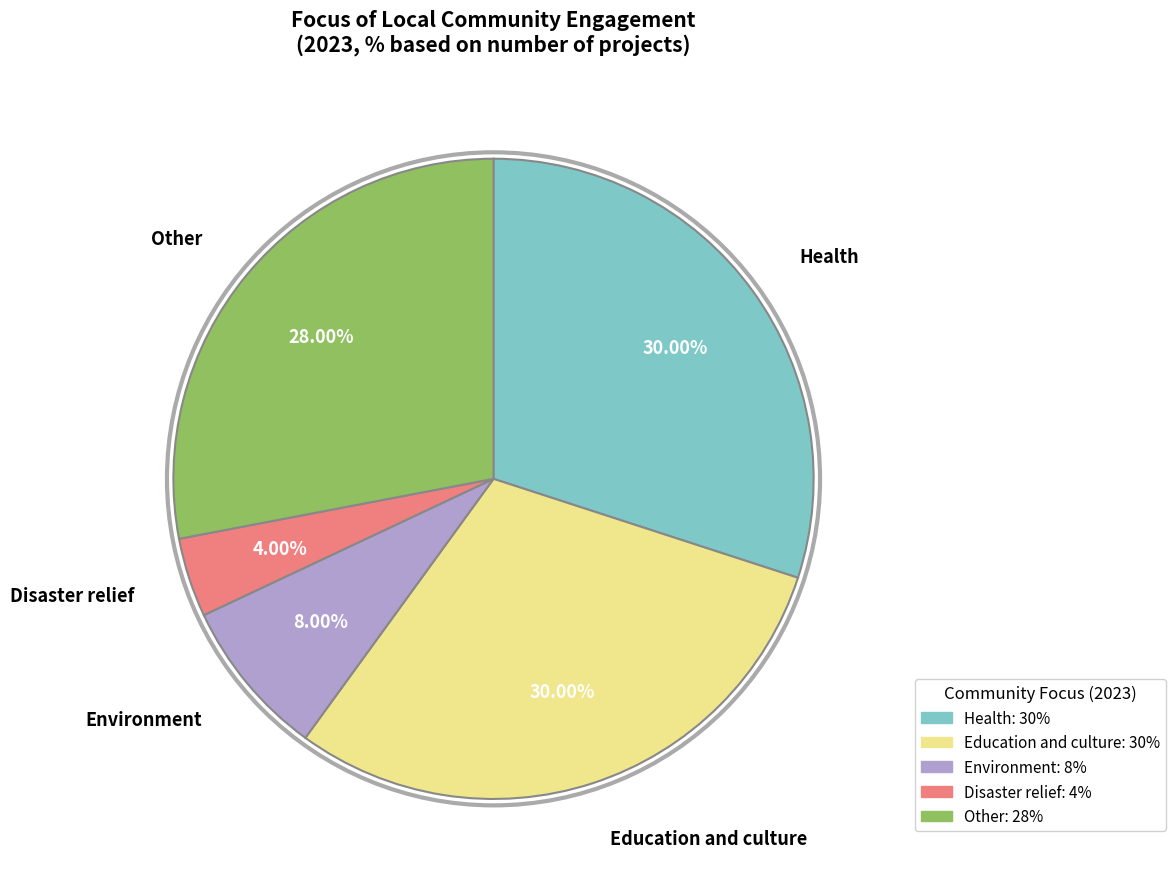

What is the smallest slice in the pie chart?

Disaster relief